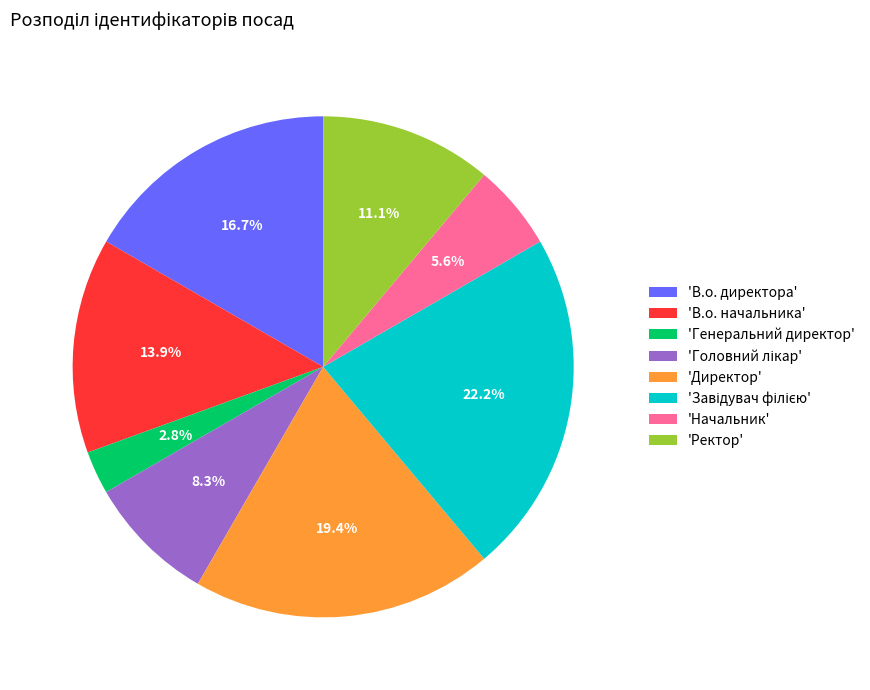

To the nearest percent, what is the average slice percentage?

12%